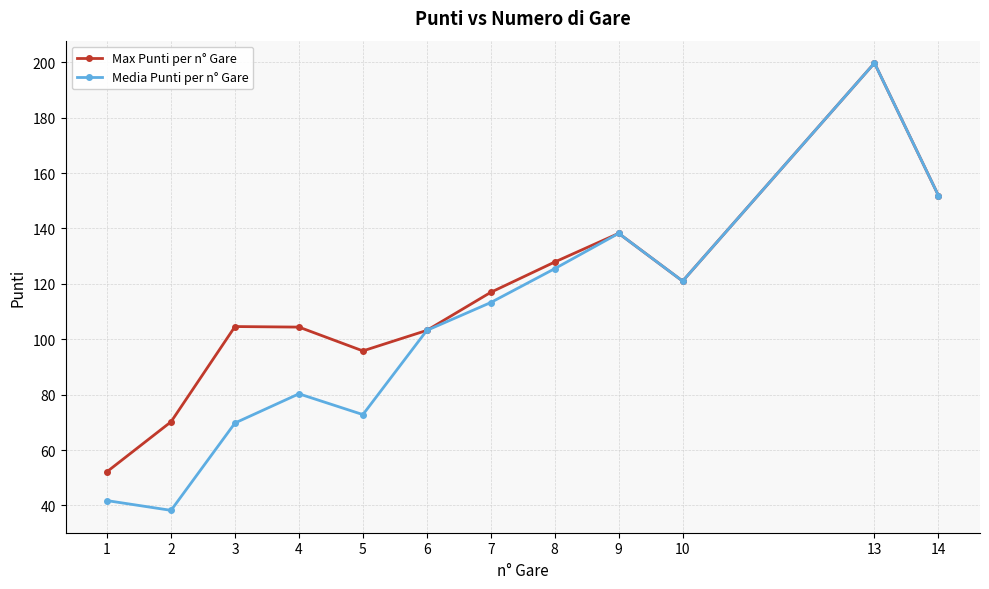

What is the value of the Max Punti per n° Gare point at the 2nd from the left?

70.2